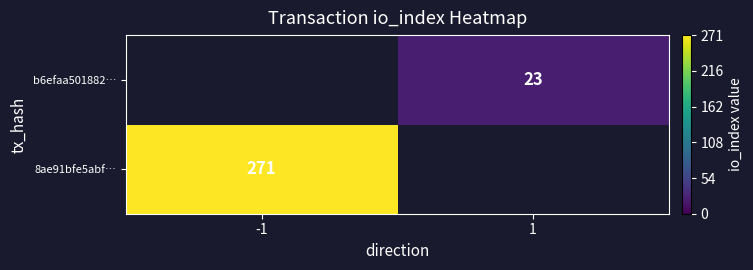

True or false: 8ae91bfe5abf… has a value of 271 at -1.

True